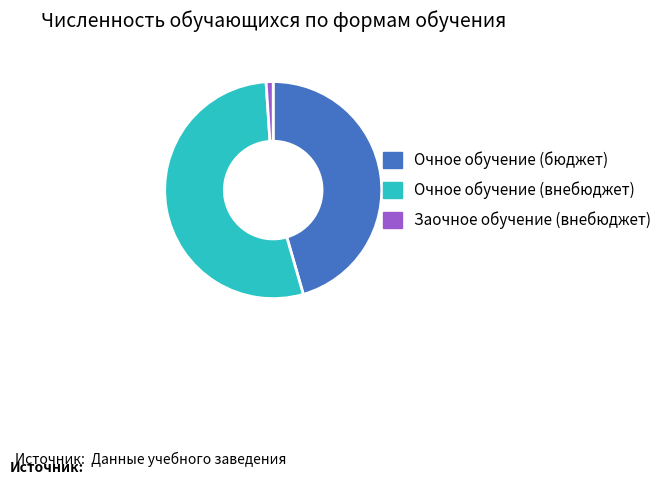

Approximately how many times larger is the value at Очное обучение (внебюджет) compared to Очное обучение (бюджет)?

1.2